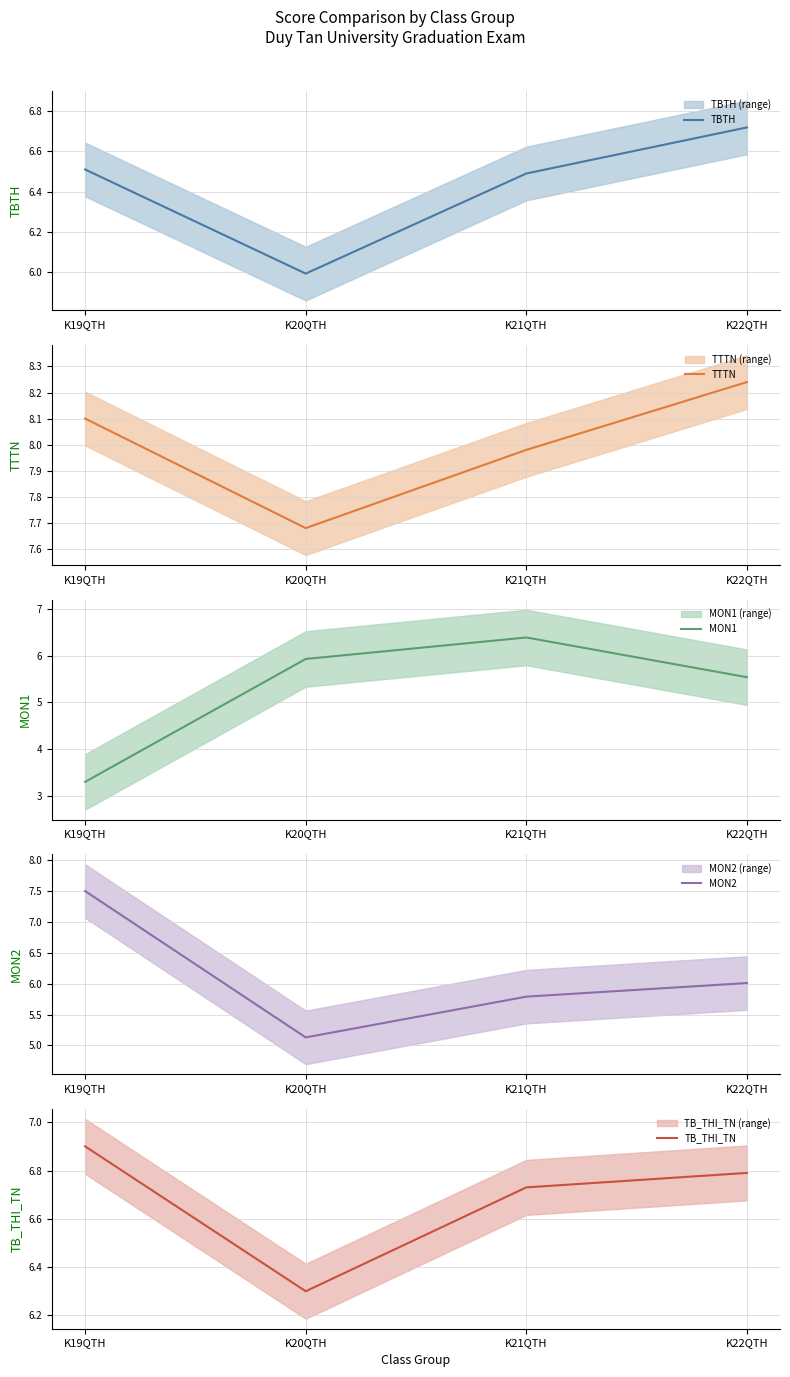

Which category has the highest value across all series?

K22QTH